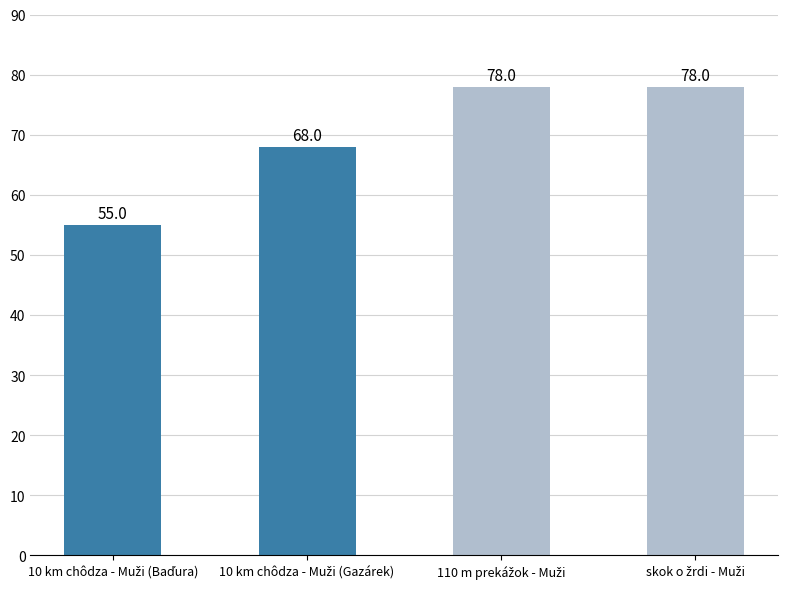

What is the value of the 1st bar from the left?

55